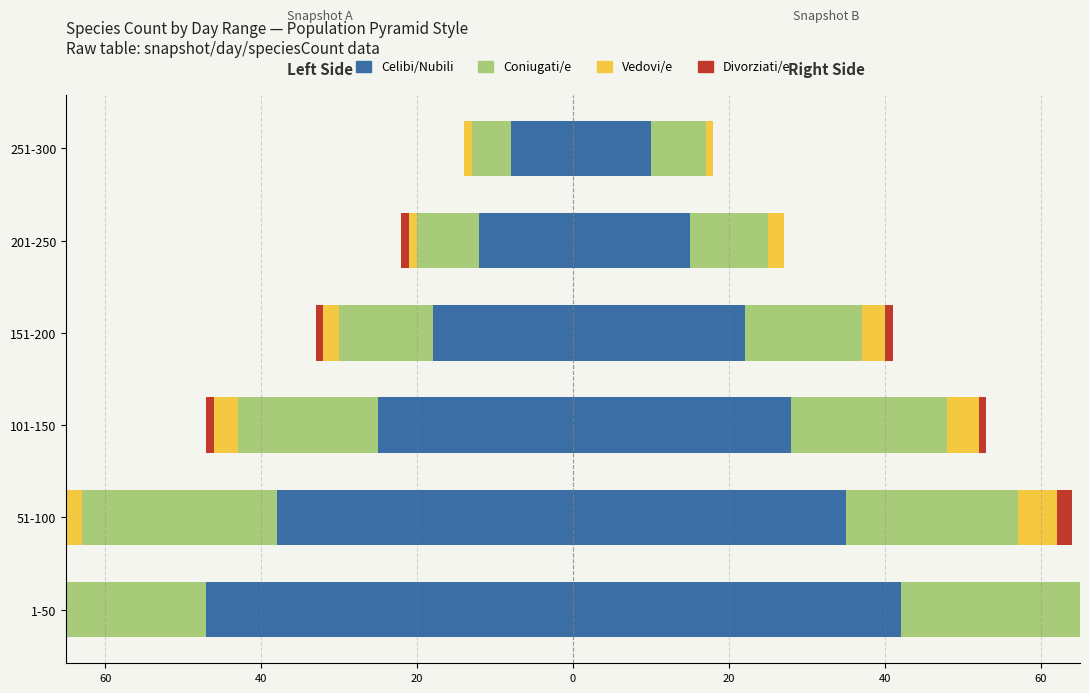

What are all the series names shown in the legend?

Celibi/Nubili, Coniugati/e, Vedovi/e, Divorziati/e